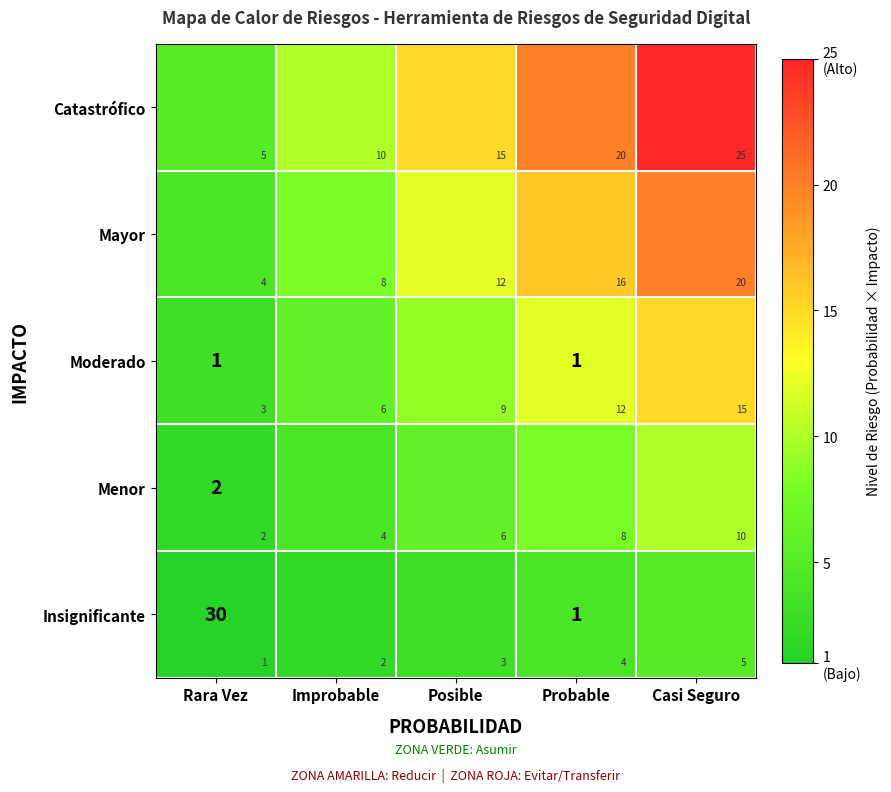

Count the Catastrófico values in the range 10 to 20.

3